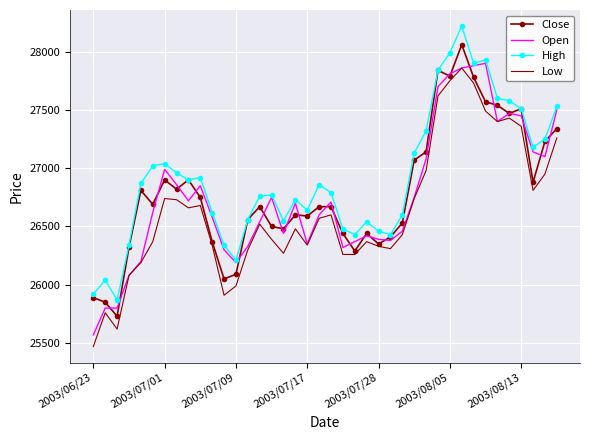

What is the smallest value displayed?

25470